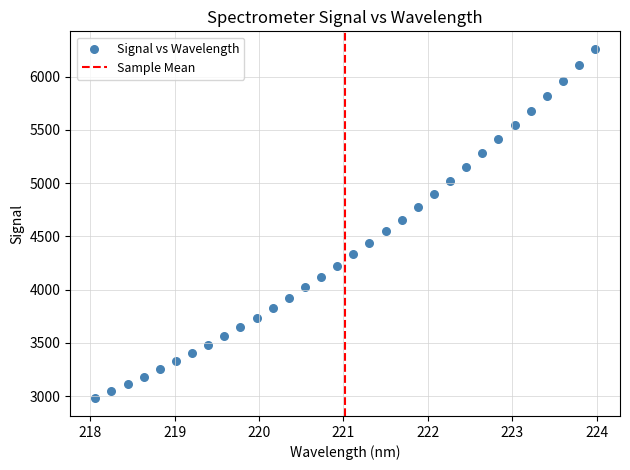

What is the range of X values (max minus min)?

5.9